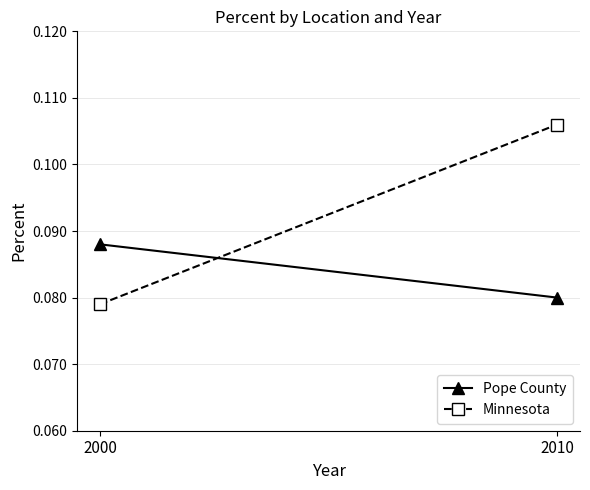

What is the average value of the Minnesota series?

0.1